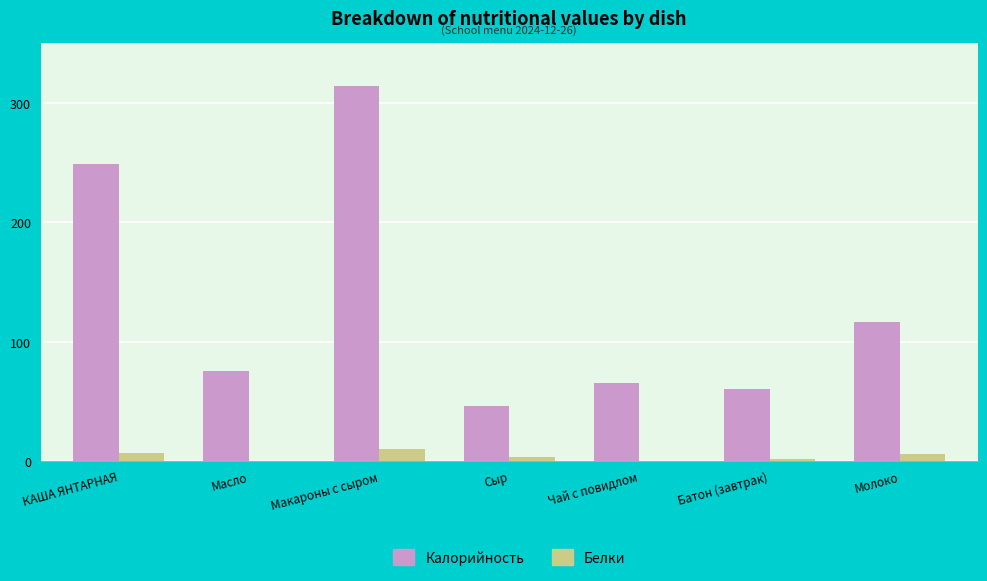

Is it true that Калорийность equals 103.1 at Масло?

False